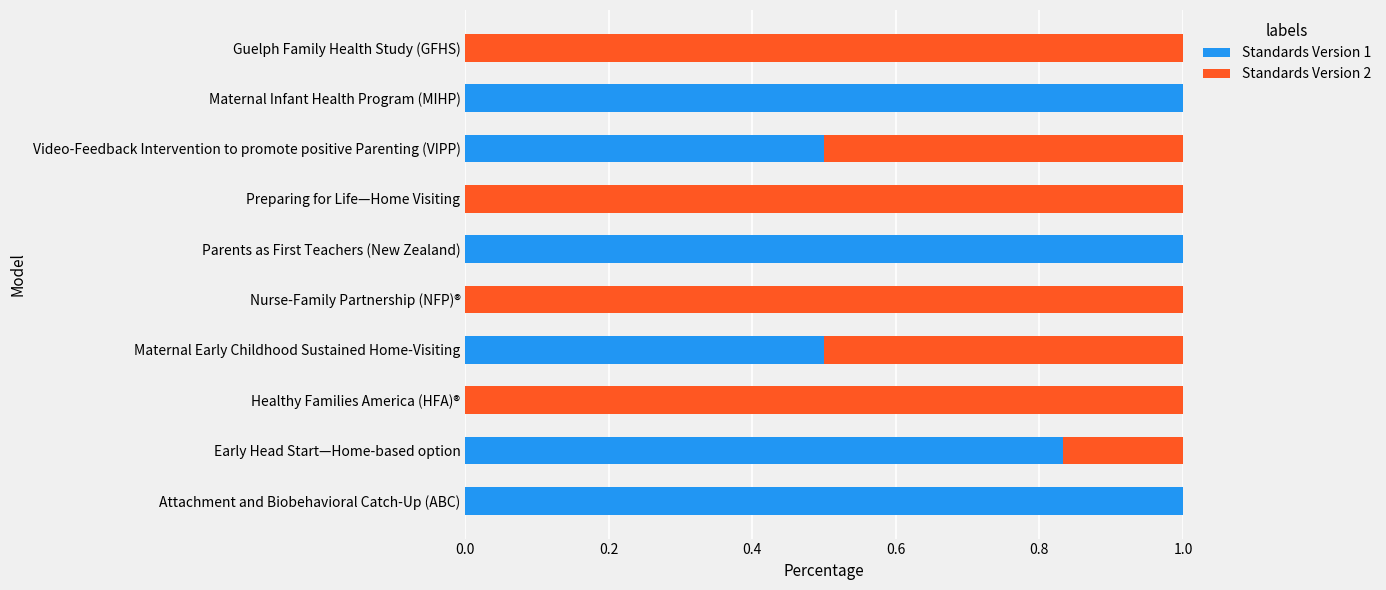

How many series are shown in this chart?

2